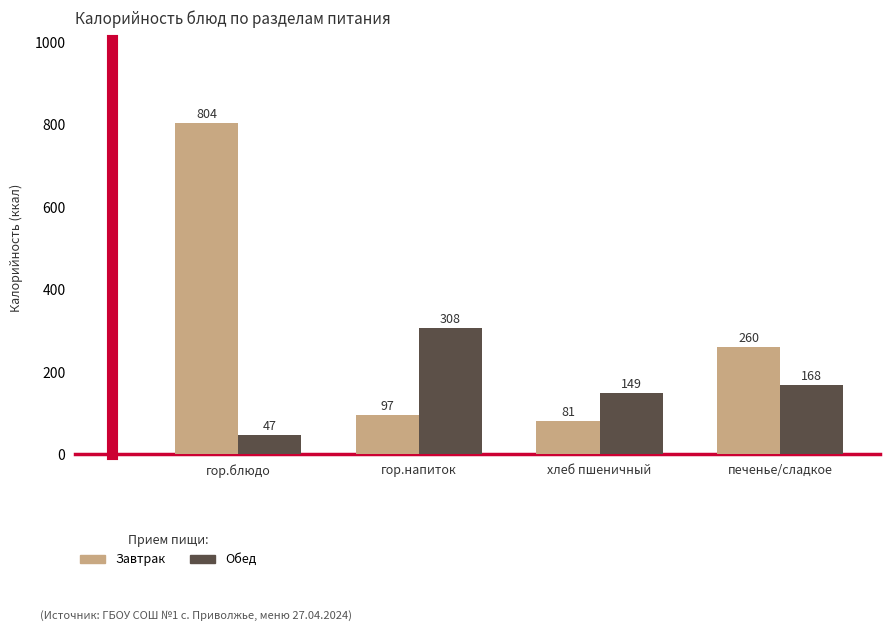

What are all the series names shown in the legend?

Завтрак, Обед